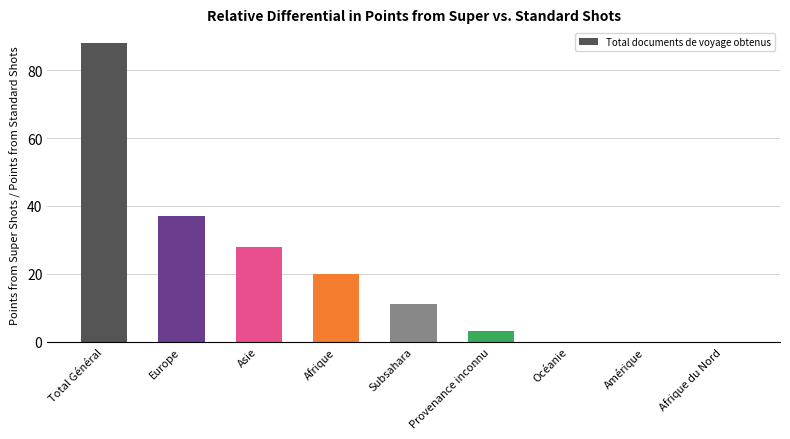

What is the maximum value shown in the chart?

88